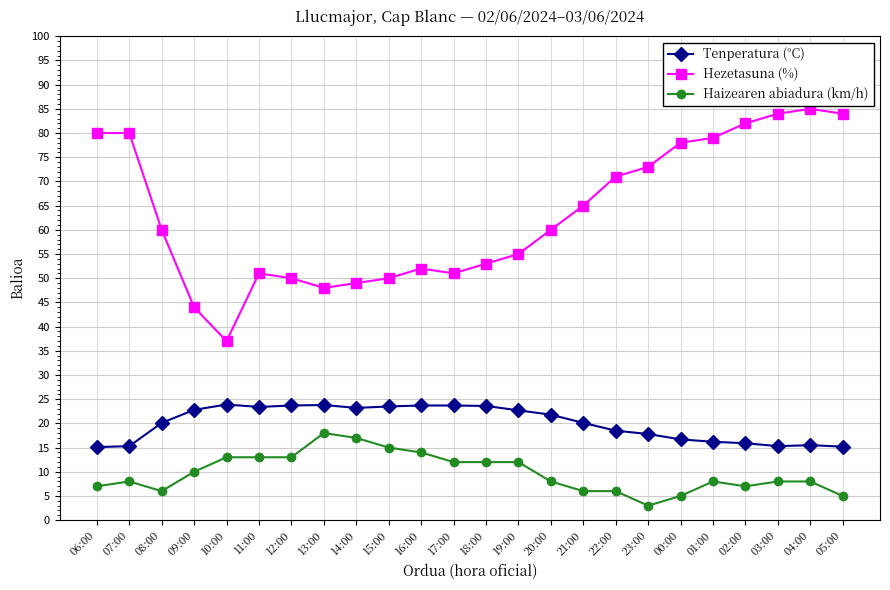

Between 06:00 and 15:00, which series saw the biggest shift?

Hezetasuna (%)